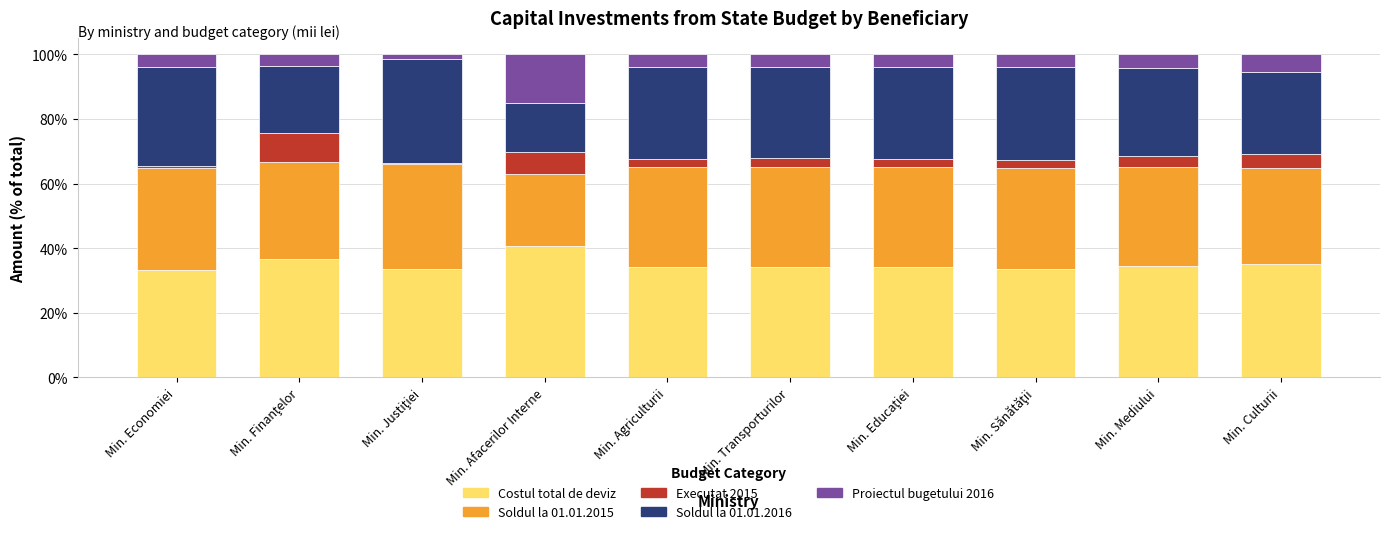

Which category has the highest value in the Costul total de deviz series?

Min. Afacerilor Interne